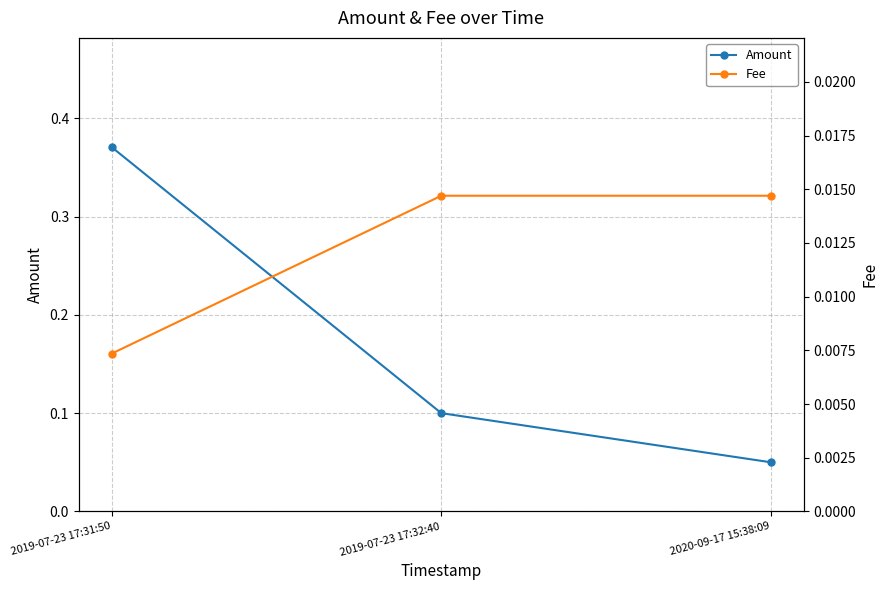

At which label does Amount reach its minimum?

2020-09-17 15:38:09